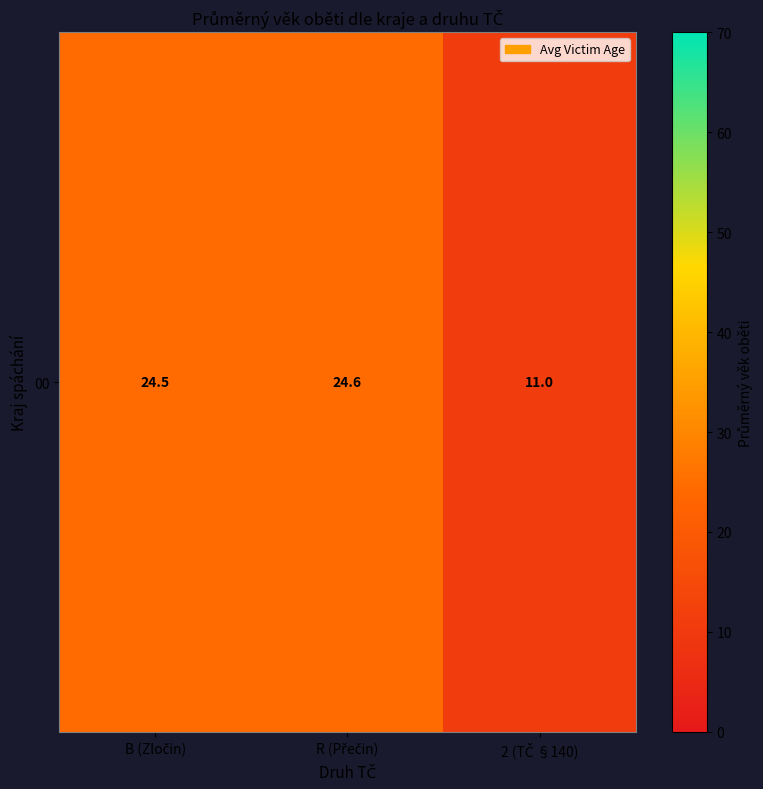

The value at B (Zločin) is 32.8. True or false?

False